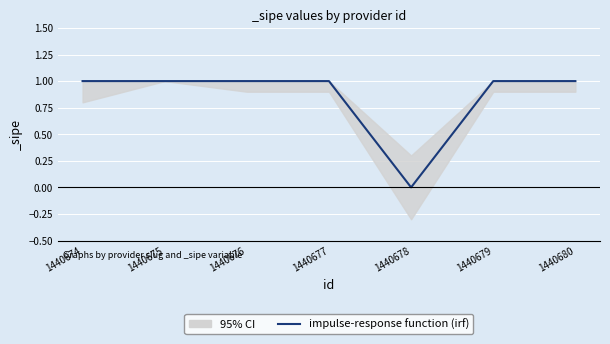

What is the value of the 1st point from the left?

1